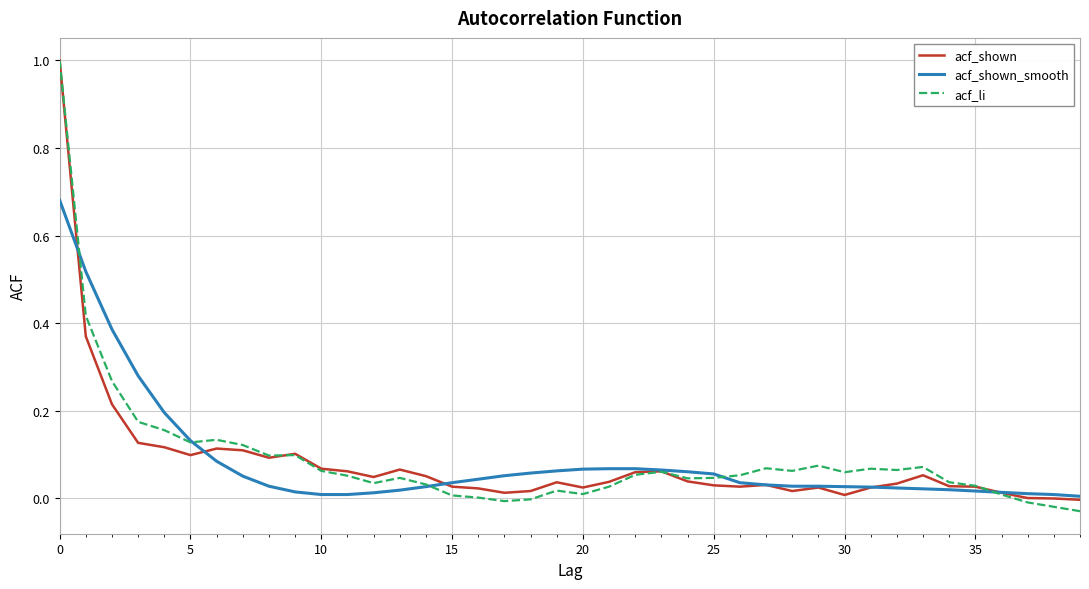

Which series has the largest range (max minus min)?

acf_li